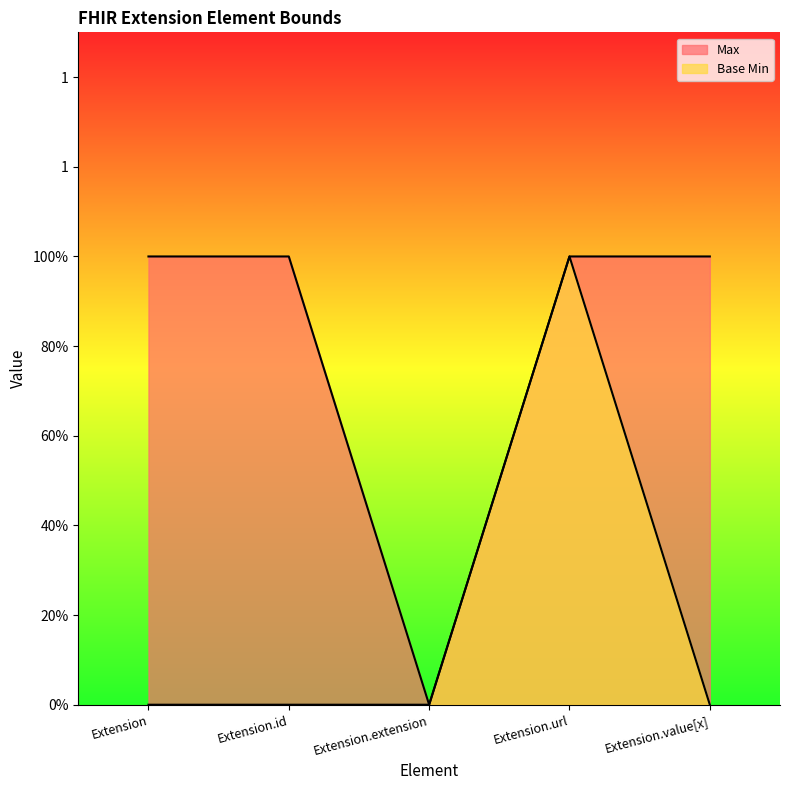

The Max series shows 1 at Extension.value[x]. True or false?

True